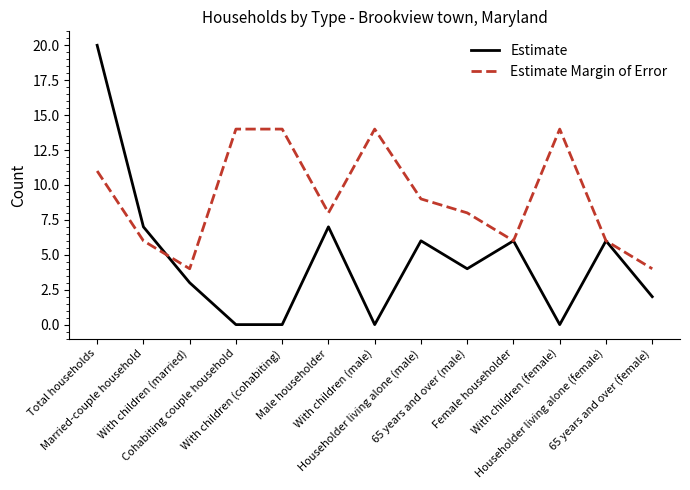

Which series ends up on top after the final intersection of Estimate and Estimate Margin of Error?

Estimate Margin of Error